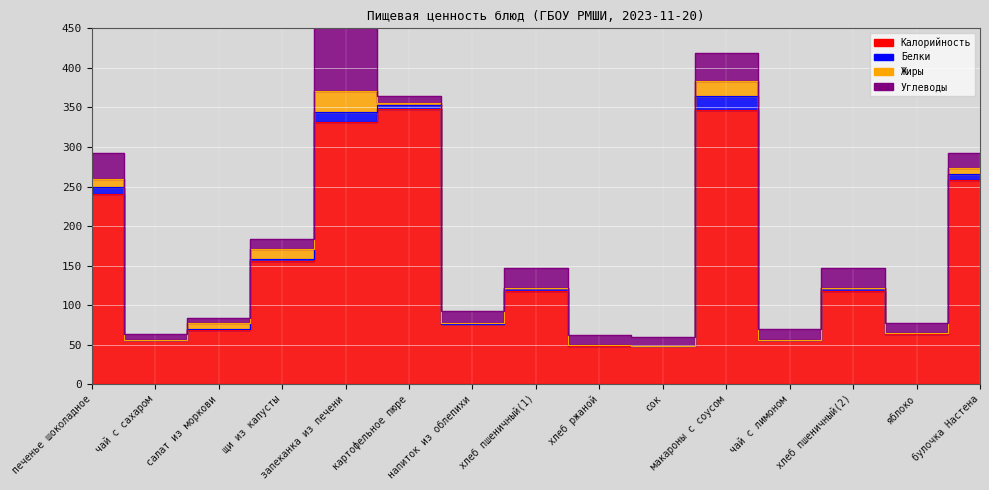

True or false: Углеводы has a value of 10.3 at салат из моркови.

False